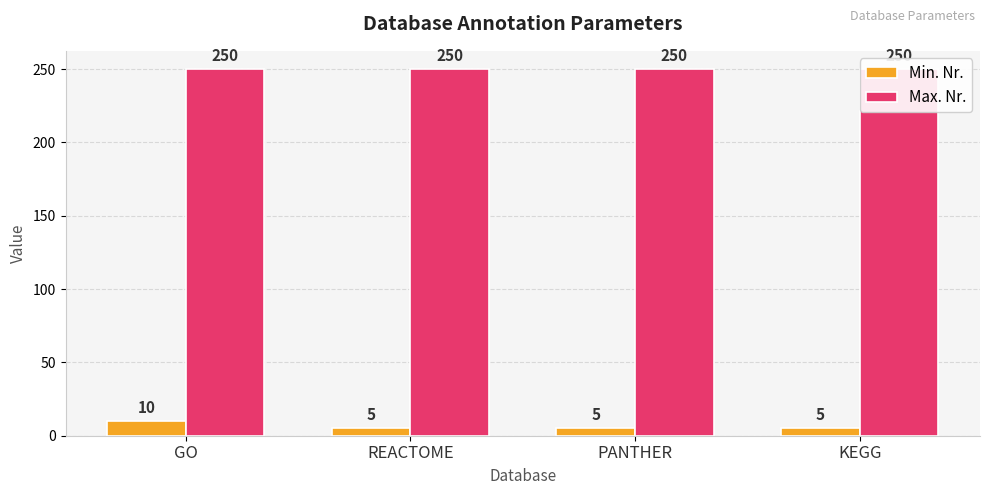

Reading left to right, list all the values displayed in this chart.

Min. Nr.: GO=10	REACTOME=5	PANTHER=5	KEGG=5
Max. Nr.: GO=250	REACTOME=250	PANTHER=250	KEGG=250